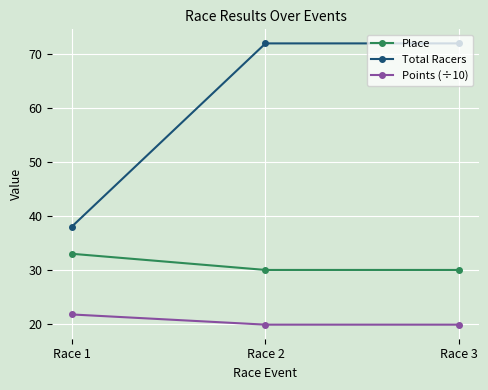

What is the highest value of the Total Racers series?

72.0